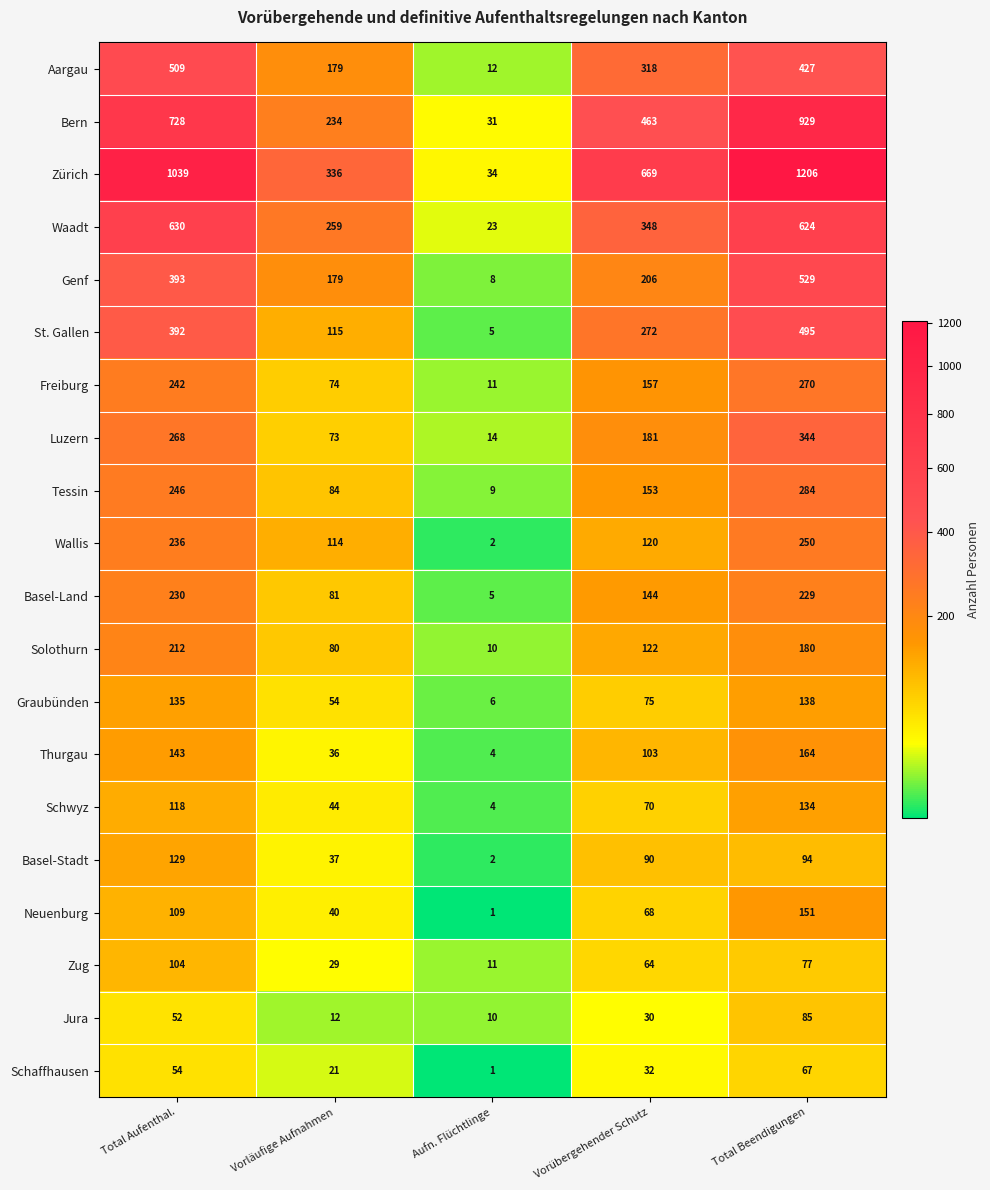

Which label corresponds to the smallest value in the chart?

Aufn. Flüchtlinge